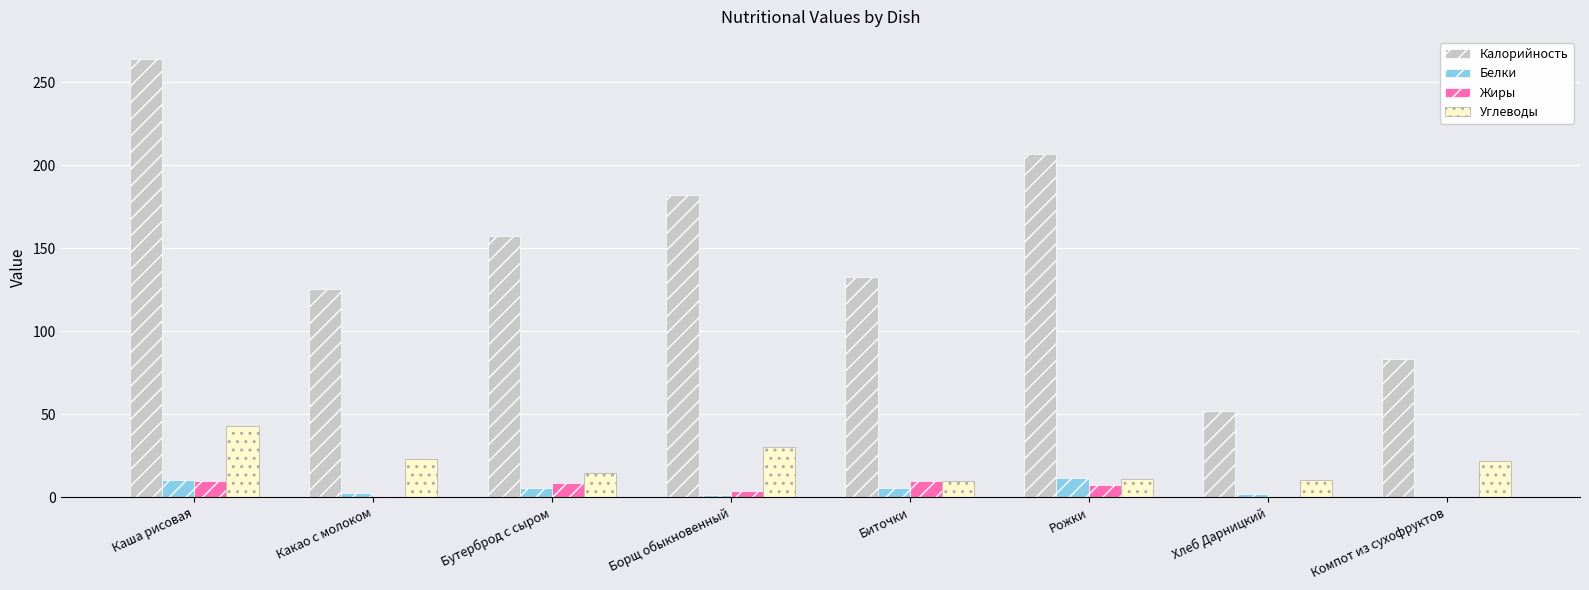

What is the total value across all series at Бутерброд с сыром?

185.6